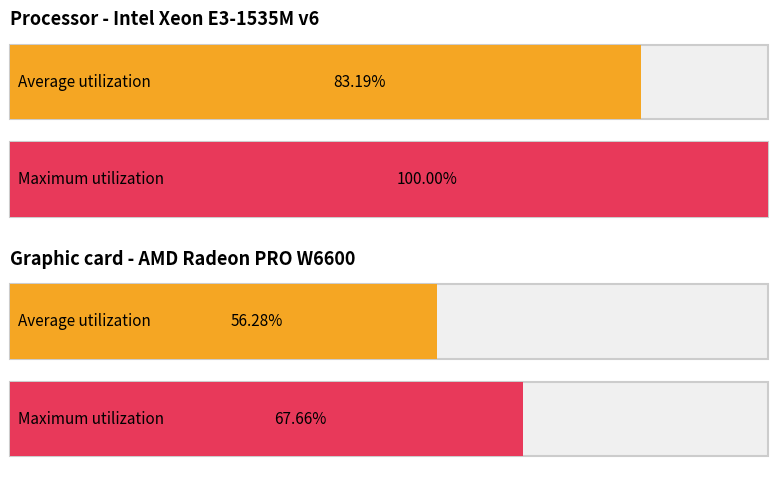

How many bars are there in total?

4